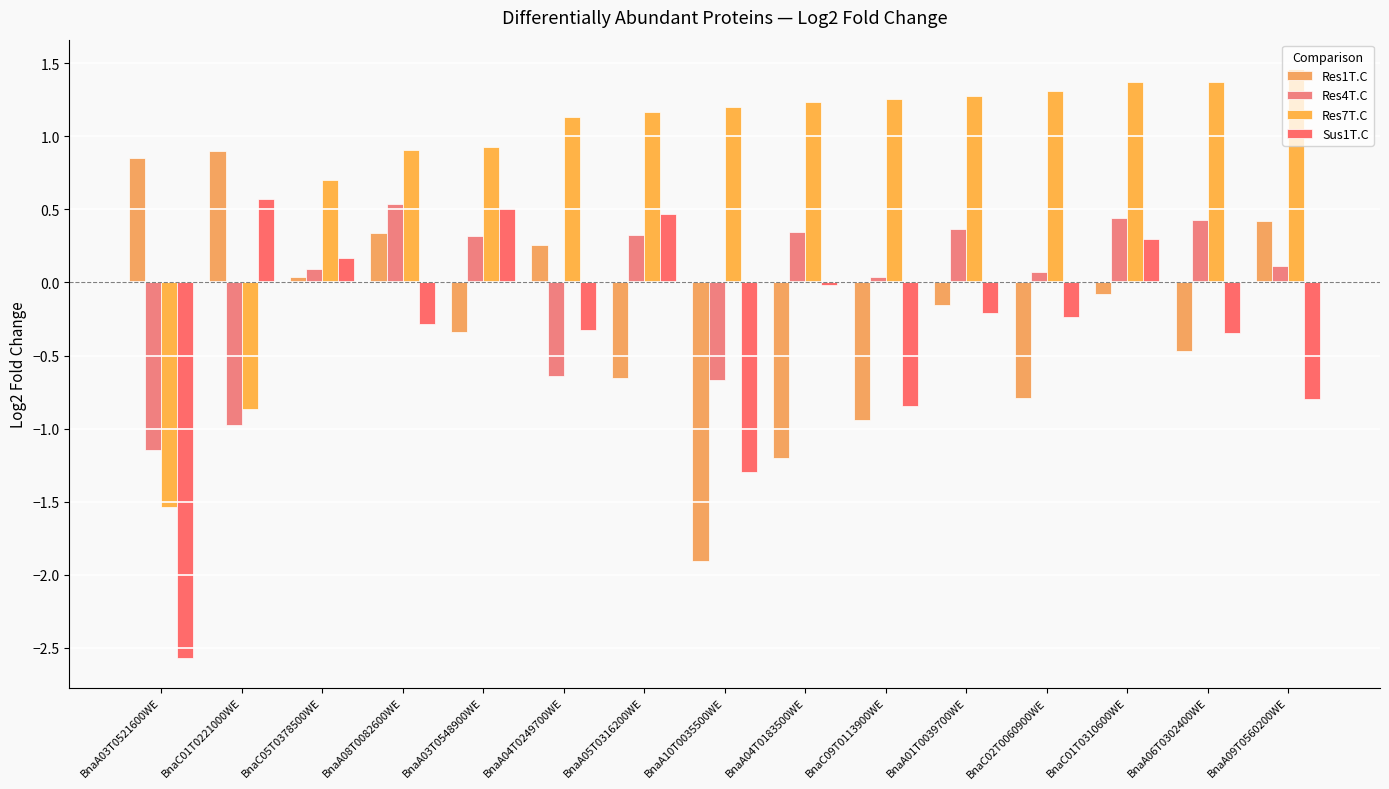

True or false: Sus1T.C has a value of -0.1 at BnaA06T0302400WE.

False